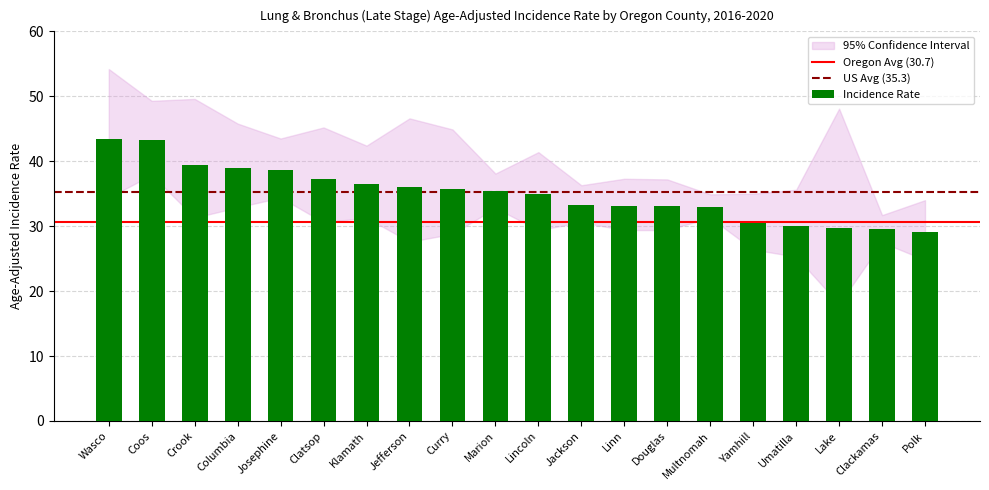

The chart shows a value of 33.1 at Douglas. True or false?

True